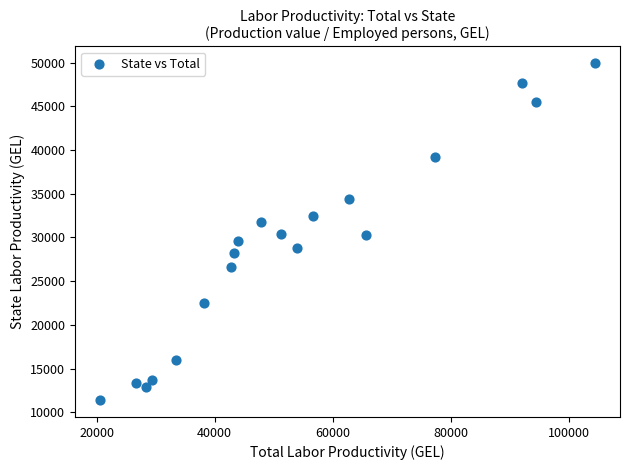

What is the range of Y values (max minus min)?

38520